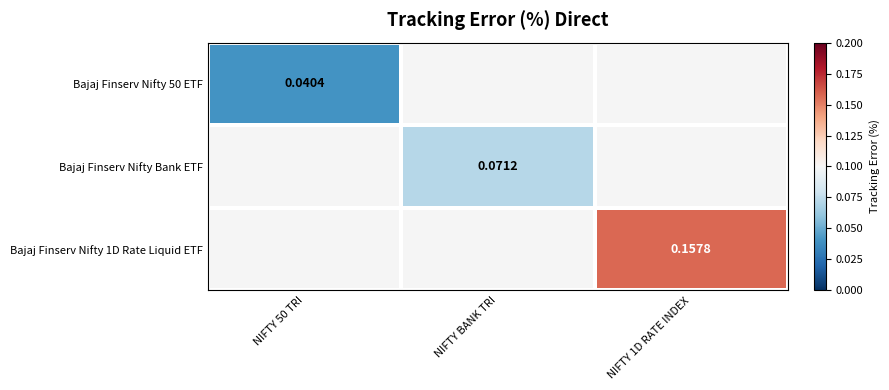

Is the value of Bajaj Finserv Nifty Bank ETF at NIFTY 50 TRI greater than the value of Bajaj Finserv Nifty 1D Rate Liquid ETF at NIFTY 50 TRI?

No